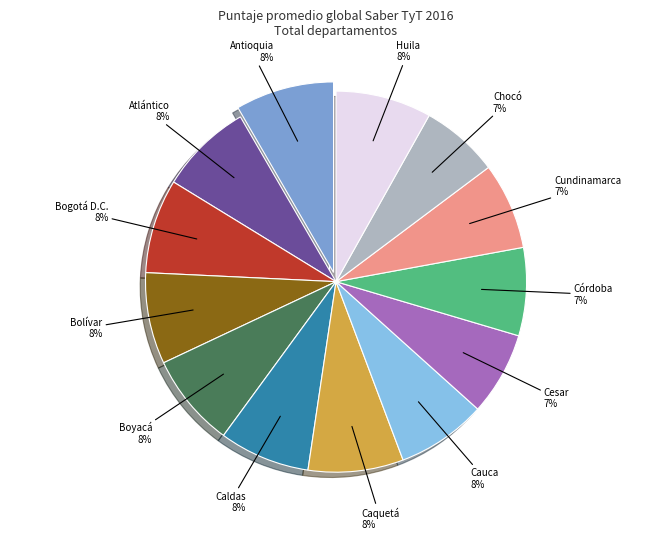

Is there any slice that represents more than half of the pie?

No